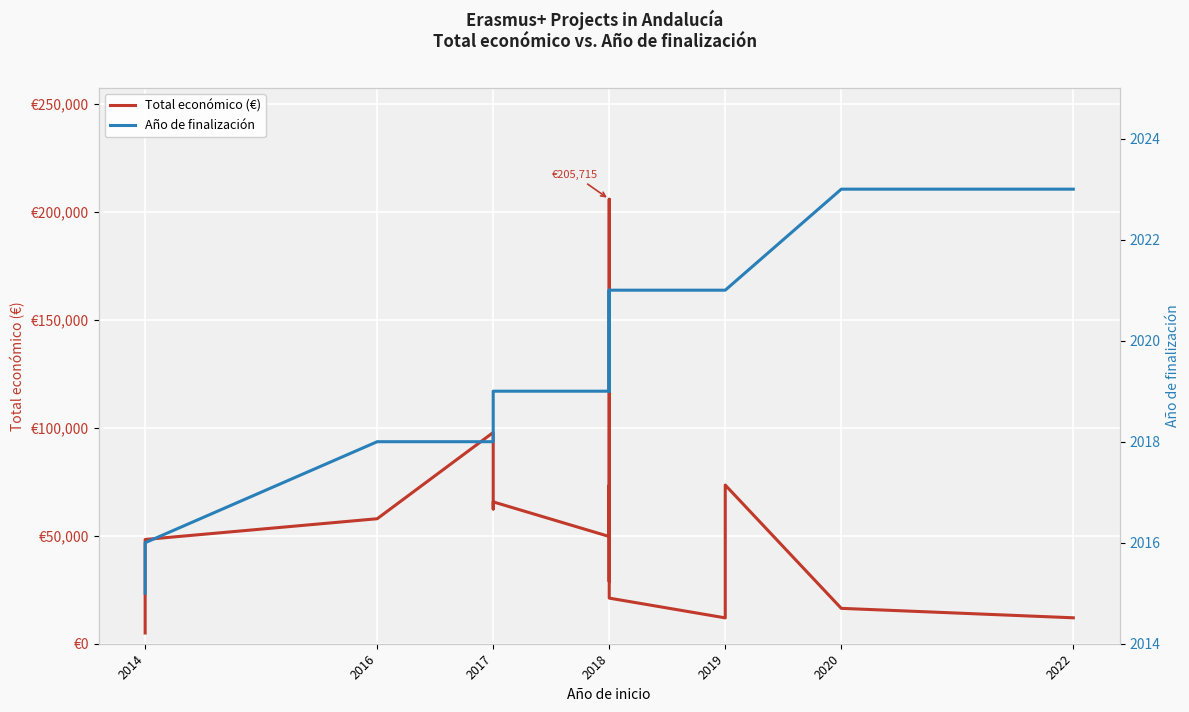

What is the value of the Año de finalización point at the 11th from the left?

2020